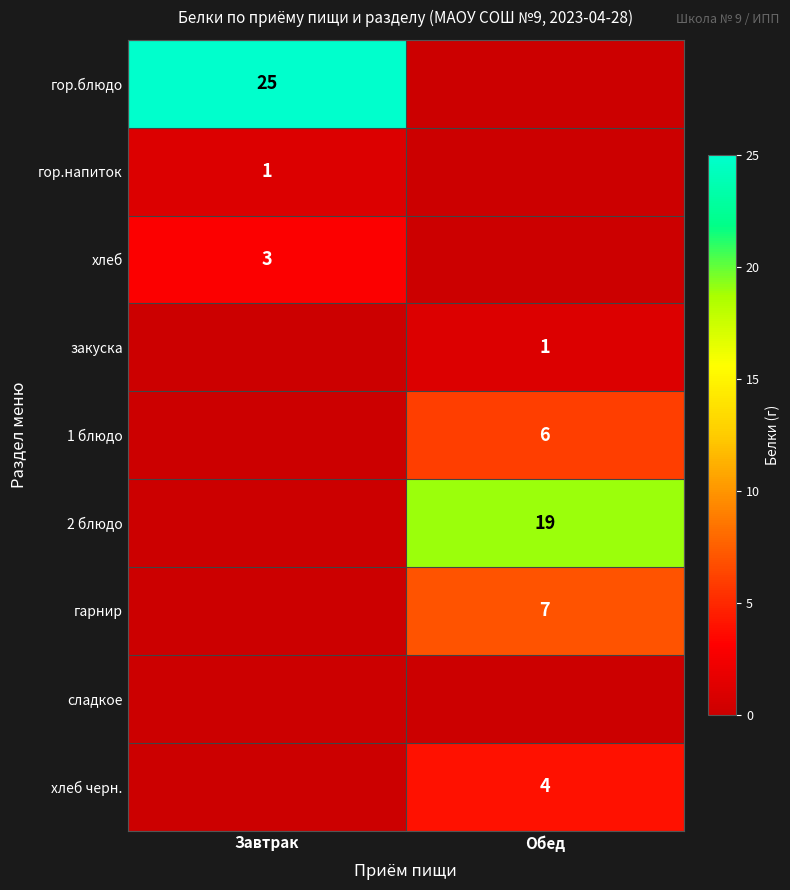

The гор.напиток series shows 0 at Завтрак. True or false?

False